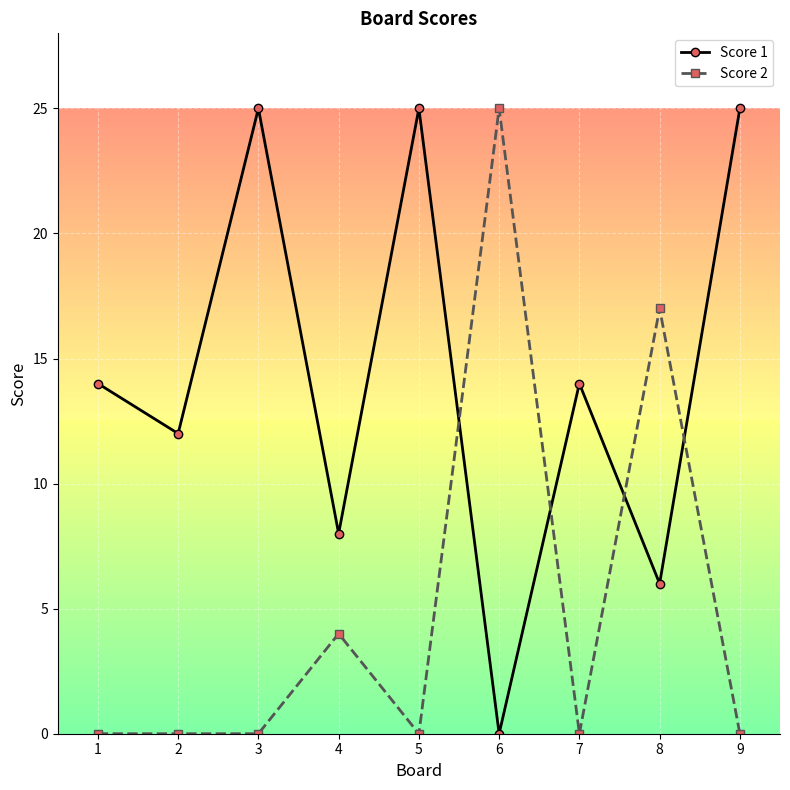

What is the total value across all series at 9?

25